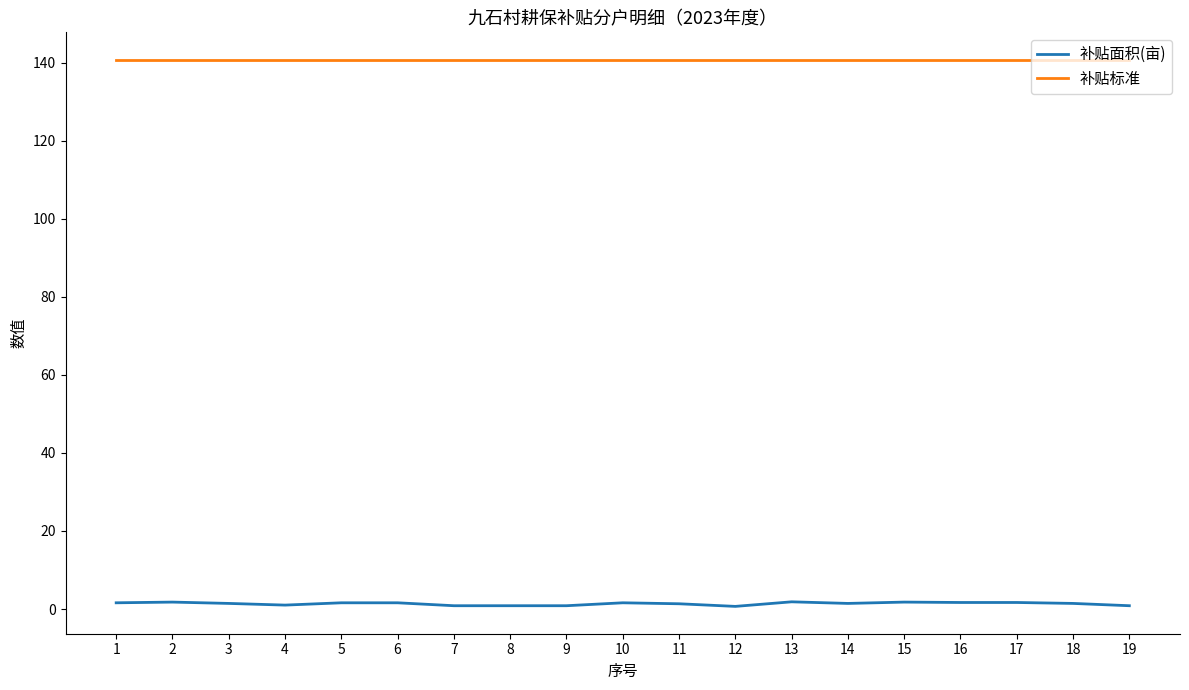

List the series in order of their peak value, highest first.

补贴标准, 补贴面积(亩)